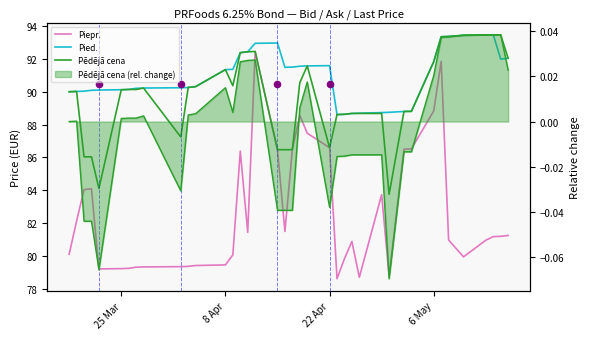

Which series has the largest total across all categories?

Pied.